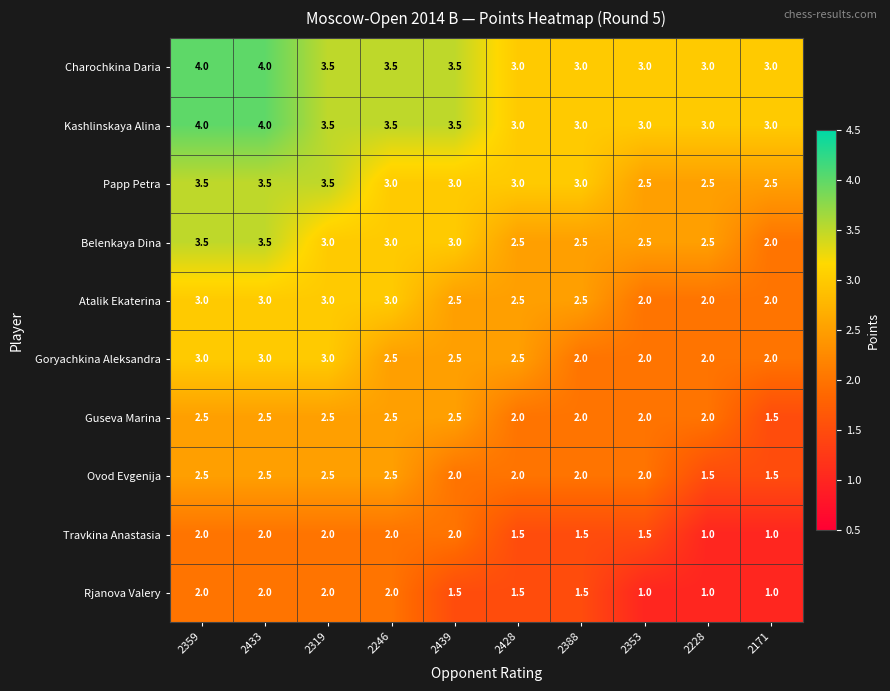

The Rjanova Valery series shows 1.0 at 2228. True or false?

True